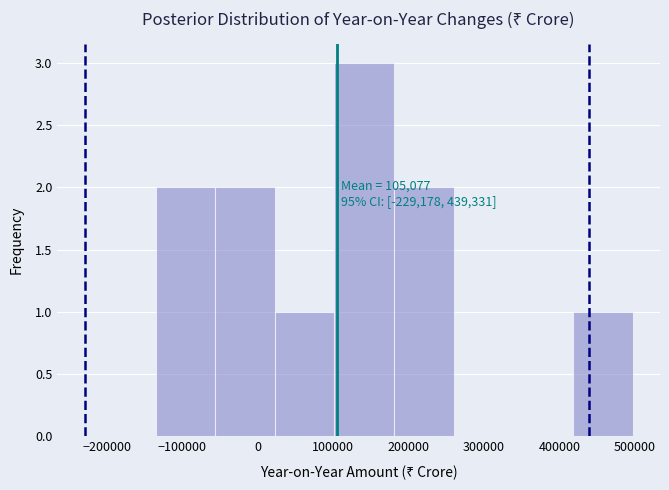

Over which range of the x-axis is the bar tallest?

100000 to 180000